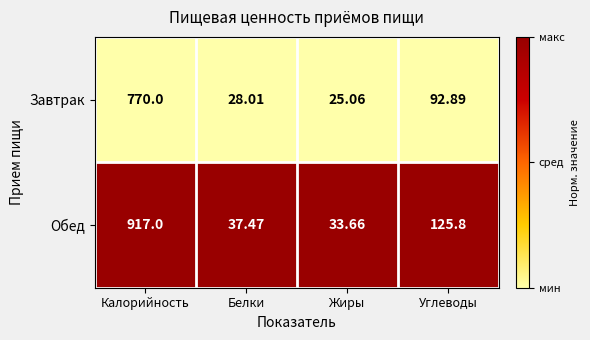

How many data points does each series have?

4